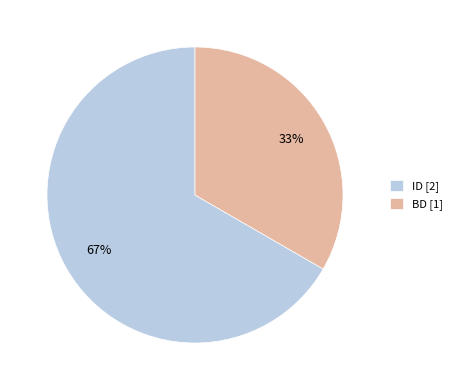

Which category has the smallest portion of the pie?

BD